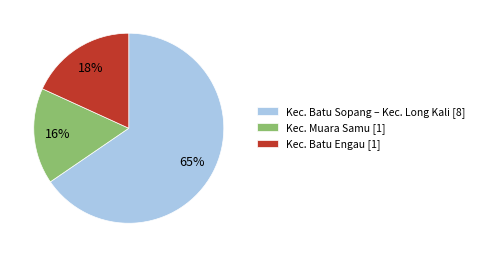

The Kec. Batu Engau [1] slice represents 18% of the pie. True or false?

True